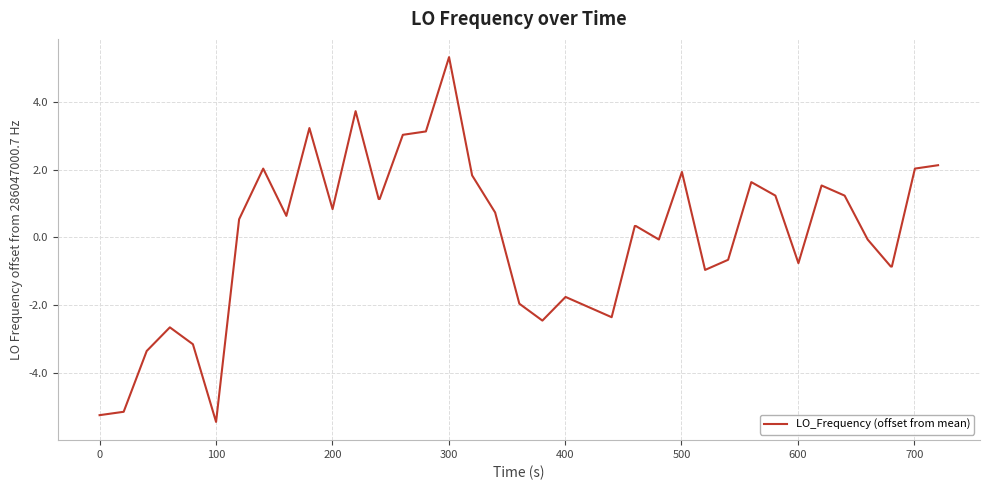

What is the minimum value shown in the chart?

-5.5